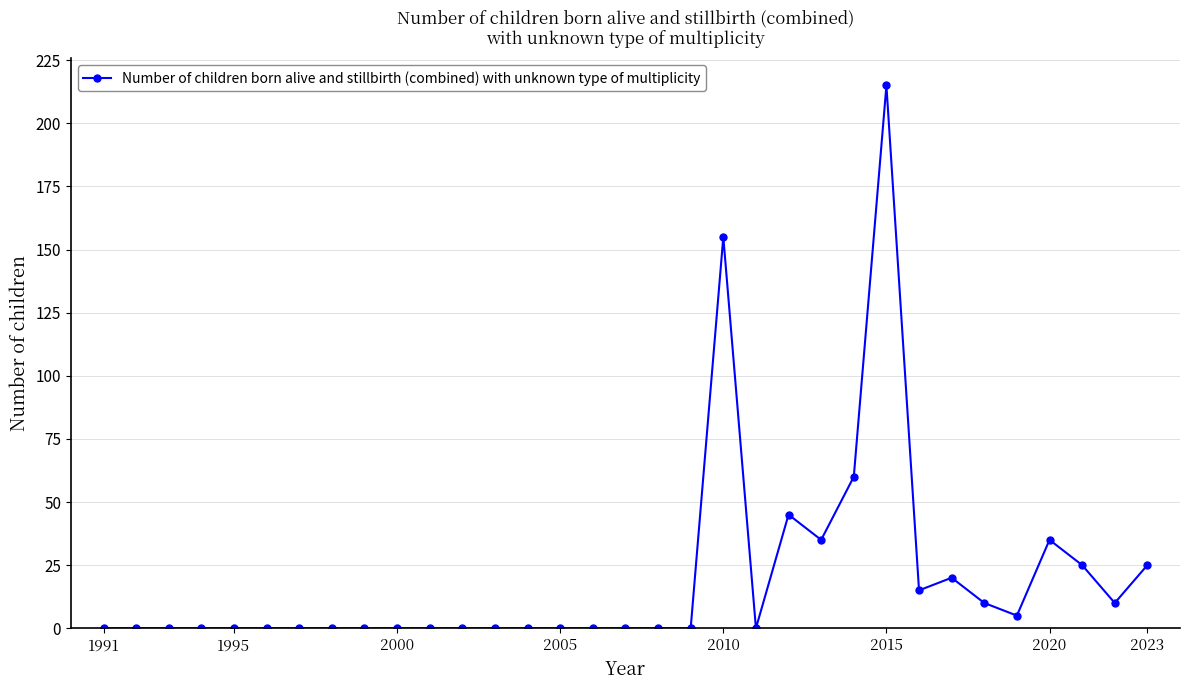

What is the difference between the second highest and minimum values?

155